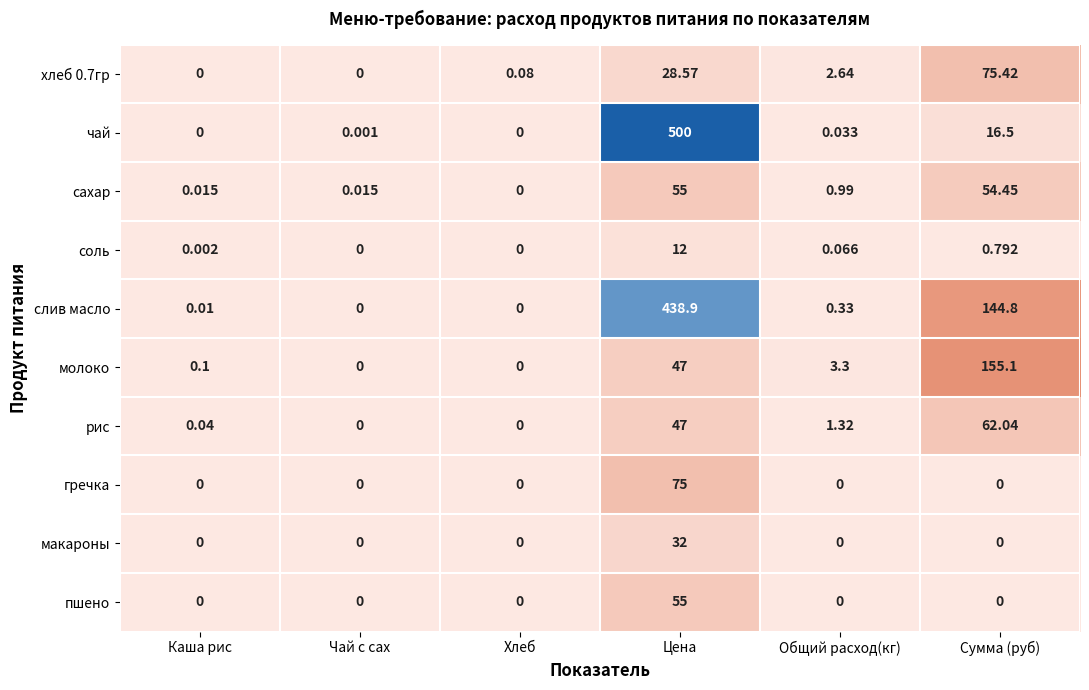

What is the maximum value shown in the chart?

500.0